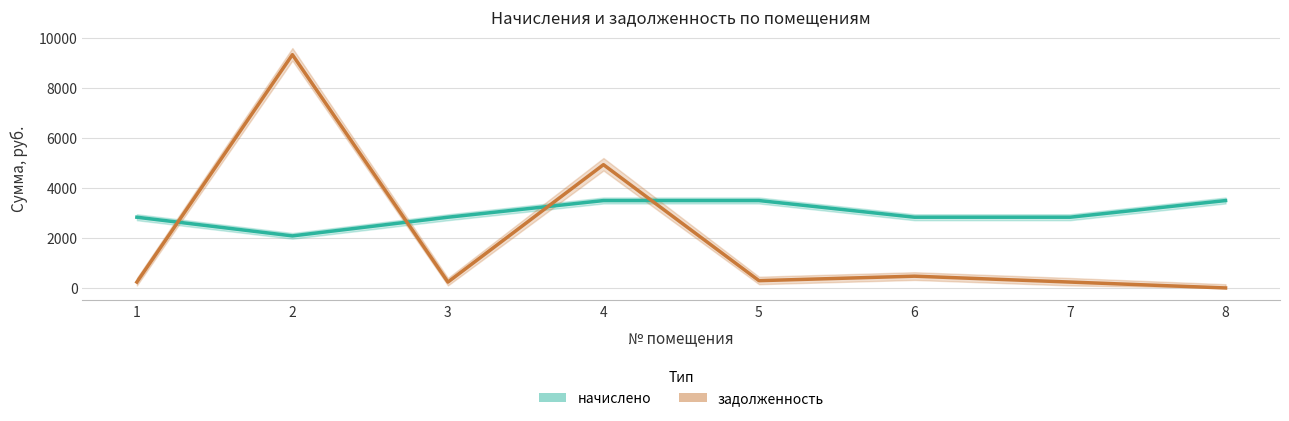

How many positive values does the задолженность series have?

7